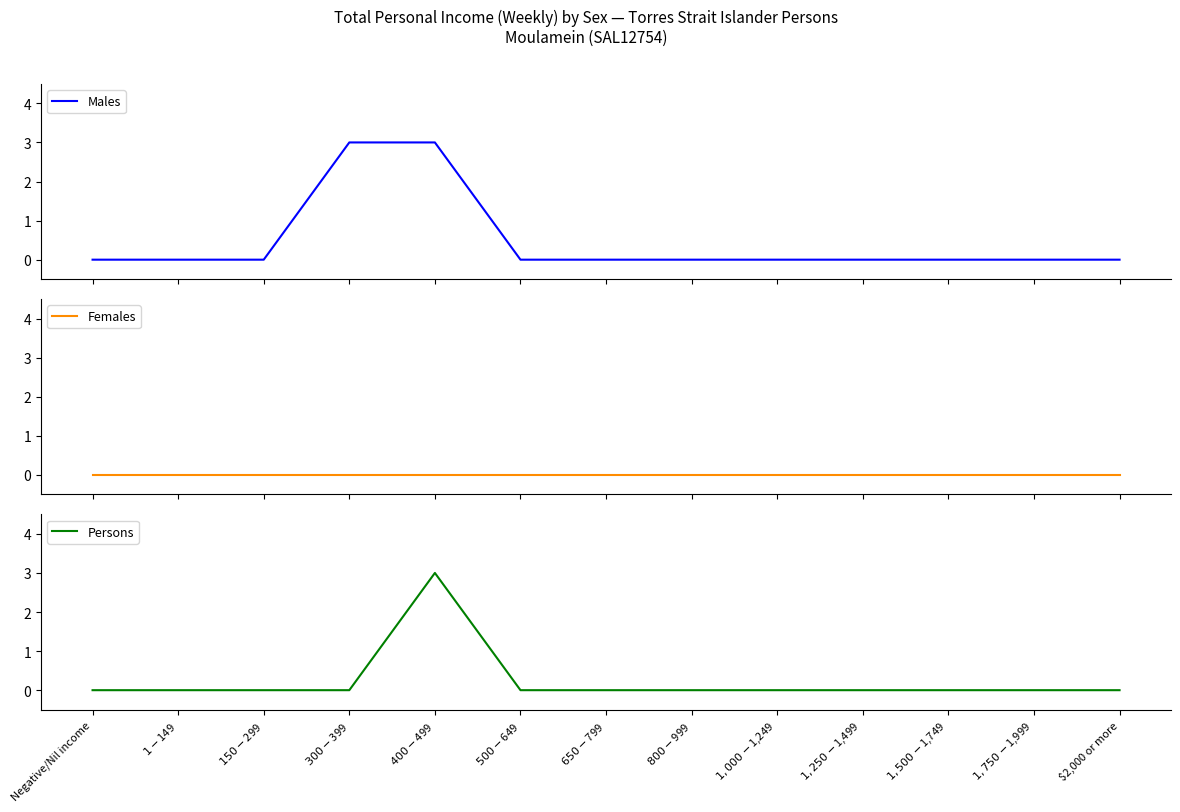

True or false: Males has more than 2 points higher than both neighbors.

False